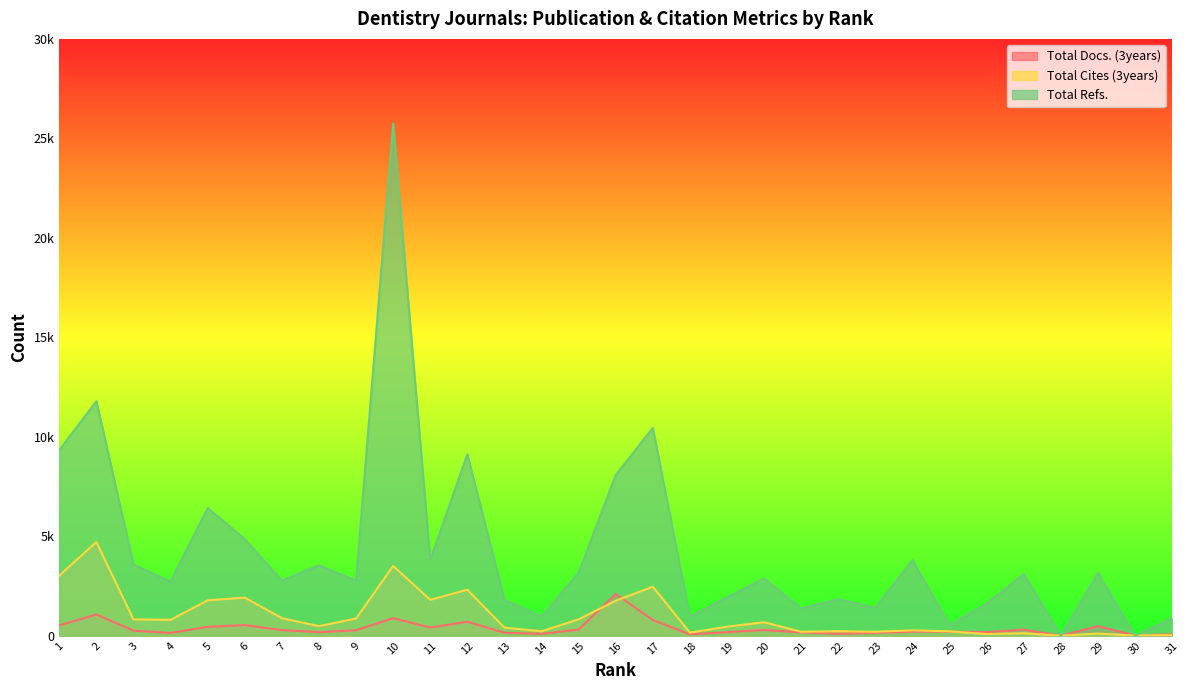

Reading left to right, extract all data points from this chart.

Total Docs. (3years): 519	1064	251	137	443	532	282	174	273	880	411	702	148	89	308	2098	788	66	177	284	166	90	139	202	203	178	303	0	477	13	69
Total Cites (3years): 3021	4706	818	797	1775	1913	877	479	862	3503	1803	2310	404	220	822	1756	2460	154	451	675	196	225	197	268	218	80	121	0	105	9	26
Total Refs.: 9328	11788	3573	2718	6415	4854	2768	3534	2768	25745	3812	9116	1802	965	3162	8073	10441	956	1933	2879	1374	1837	1400	3792	532	1617	3098	0	3152	0	893